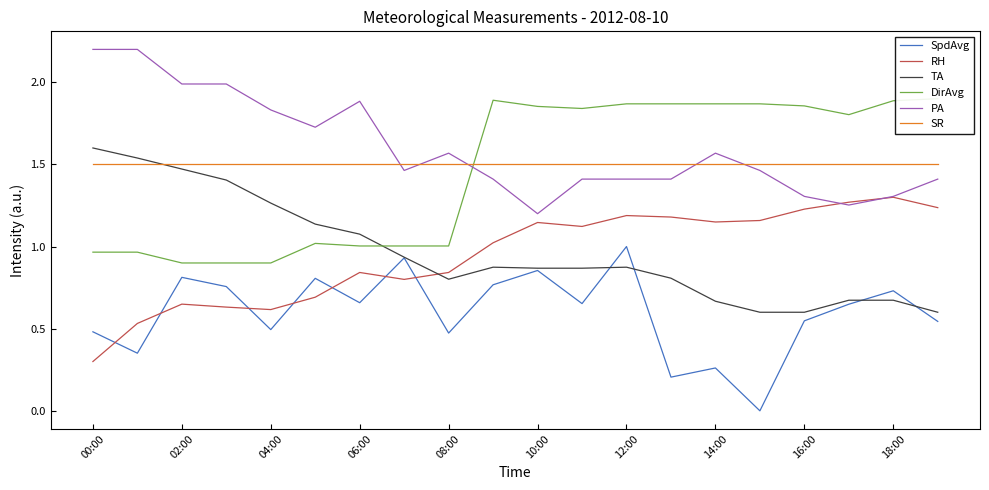

True or false: SR and TA cross at least once.

True